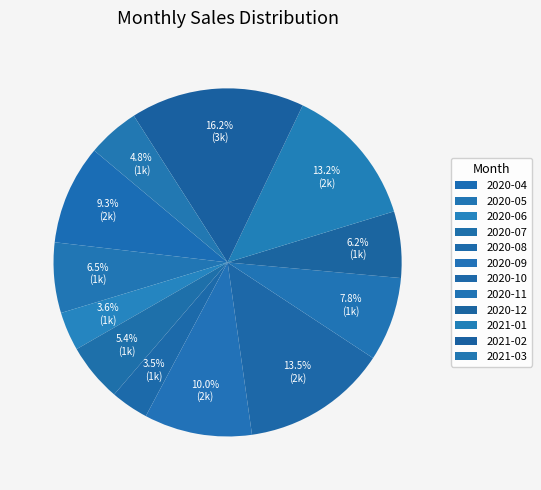

Combined, do 2020-05 and 2020-04 account for over 50%?

No